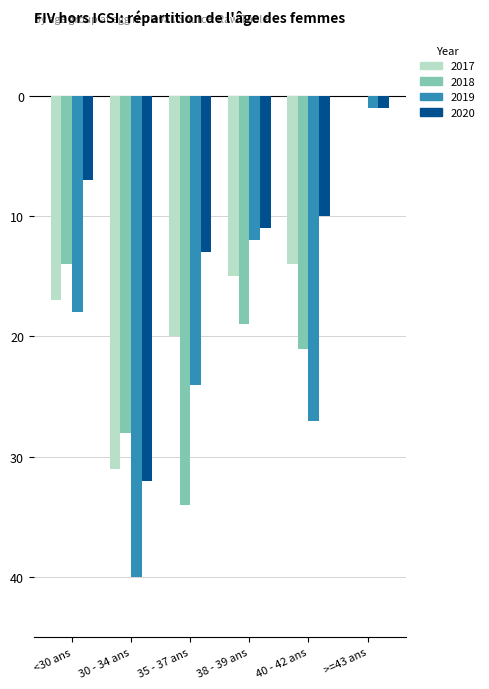

What is the spread (max minus min) of values at 30 - 34 ans?

12